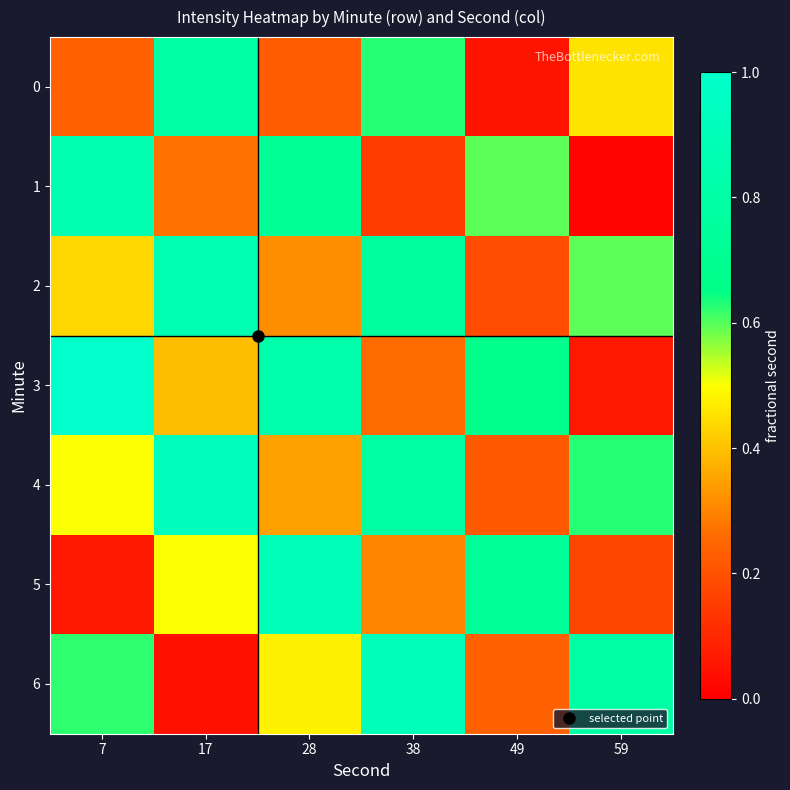

Which label corresponds to the largest value in the chart?

7